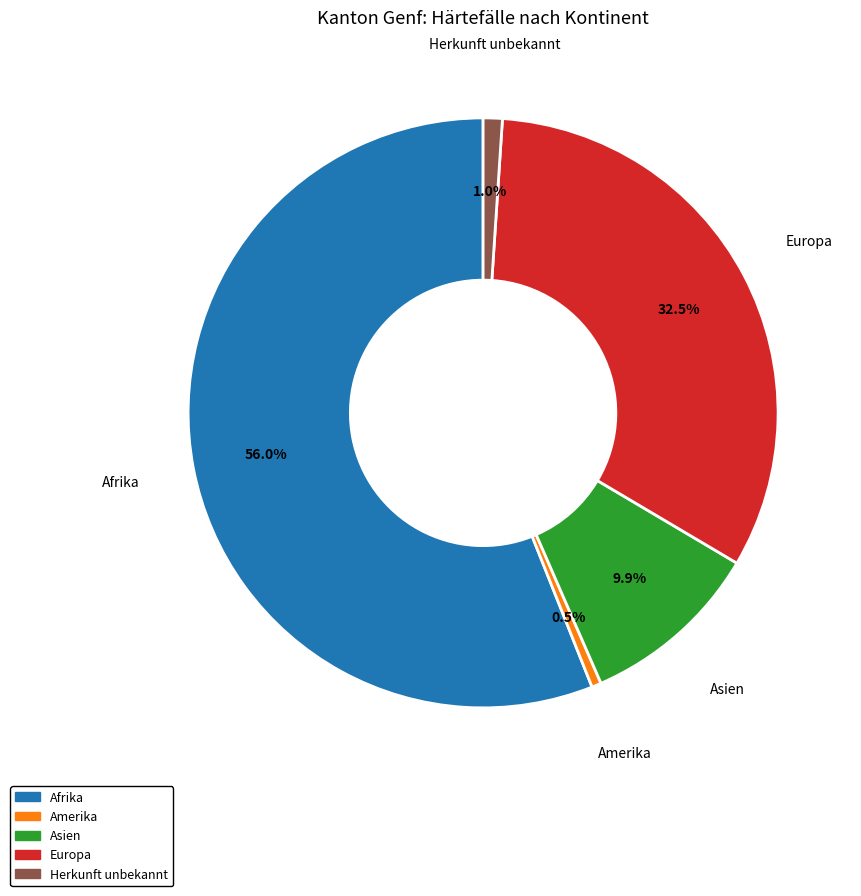

Does any single category account for the majority?

Yes